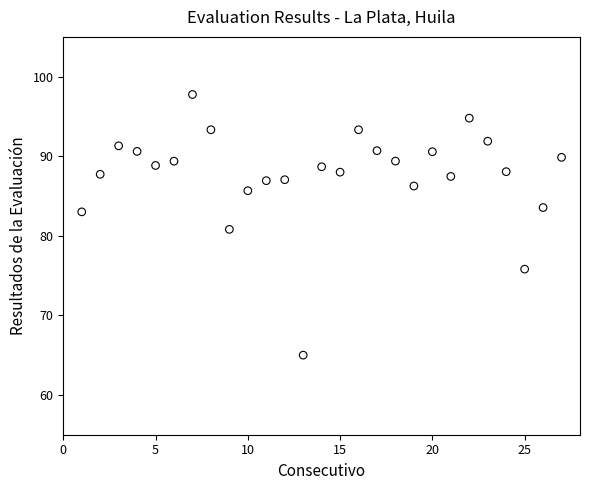

What is the range of X values (max minus min)?

26.0